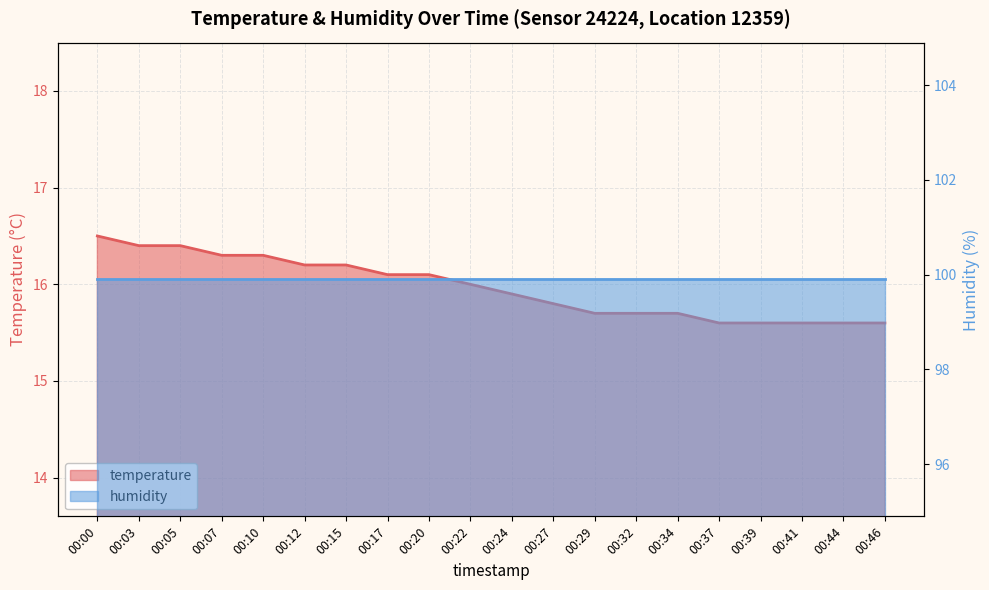

What is the sum of all values?

319.3